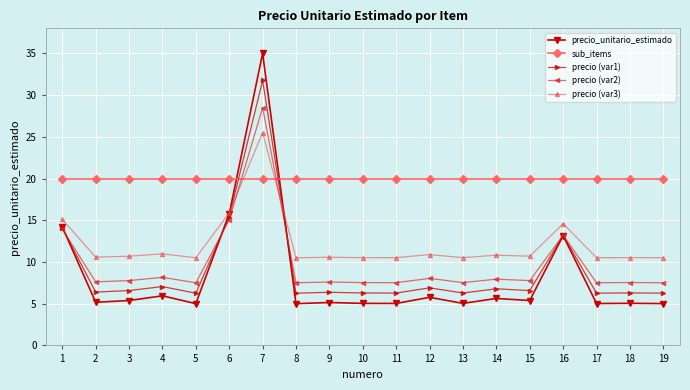

After their last crossing, which series has the higher values: precio (var1) or precio_unitario_estimado?

precio (var1)